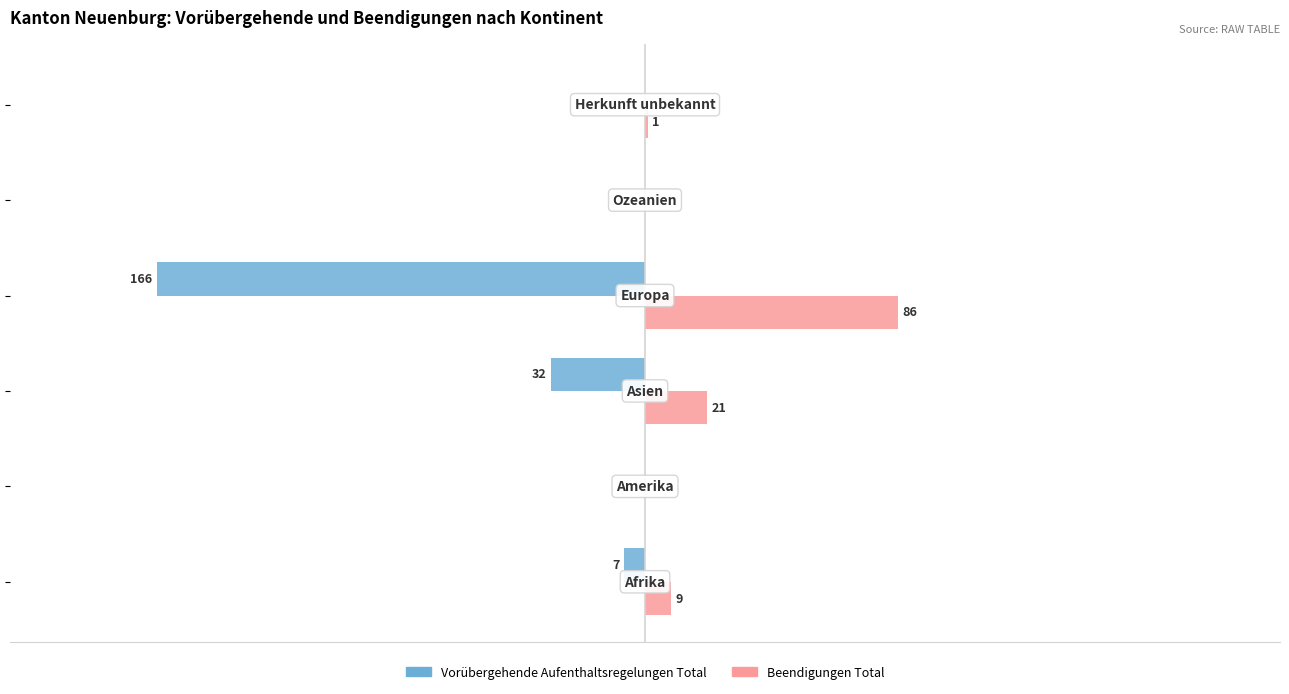

What are all the series names shown in the legend?

Vorübergehende Aufenthaltsregelungen Total, Beendigungen Total